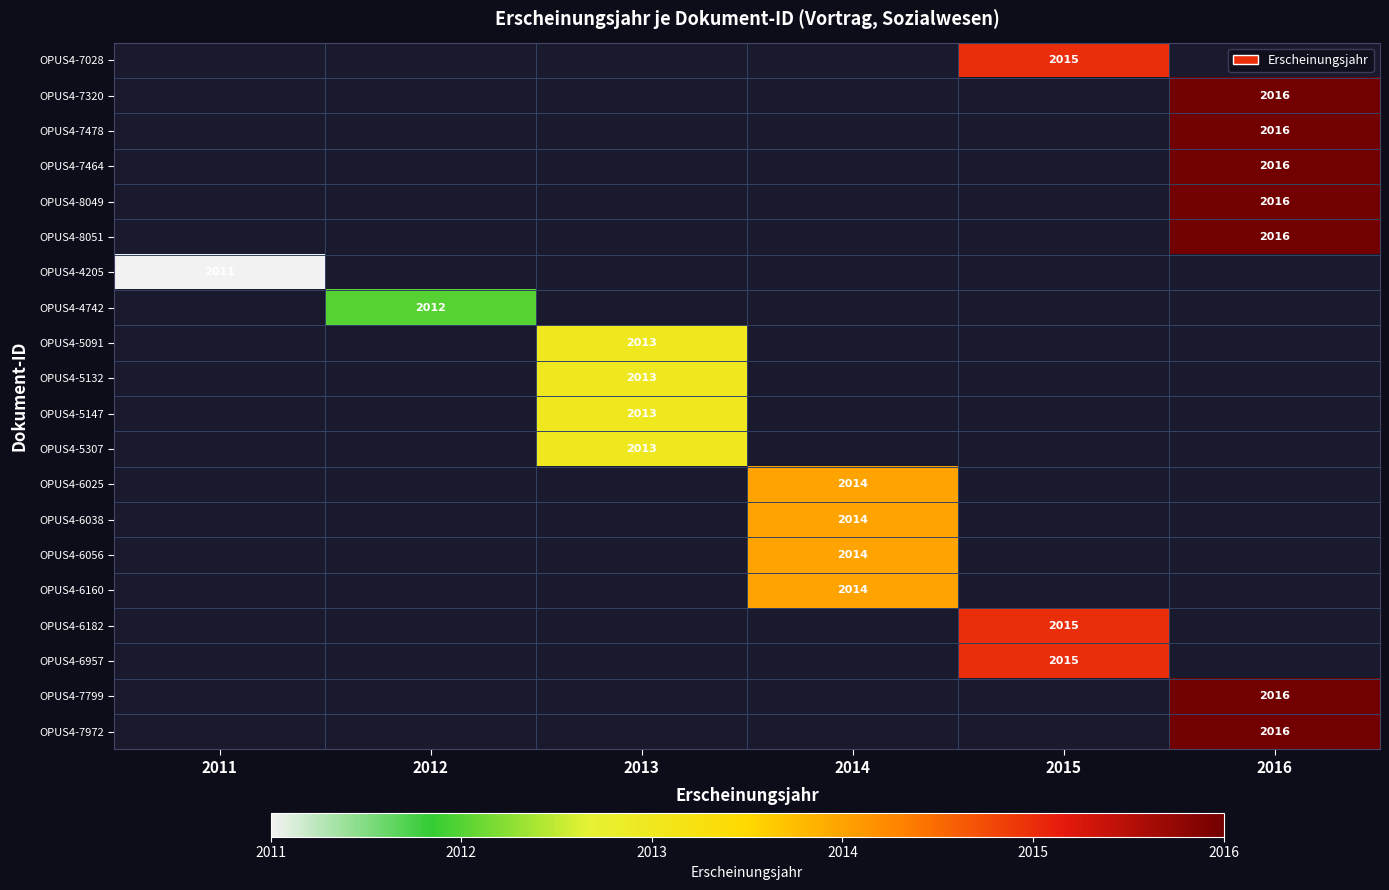

Between 2016 and 2015, which is larger?

2015